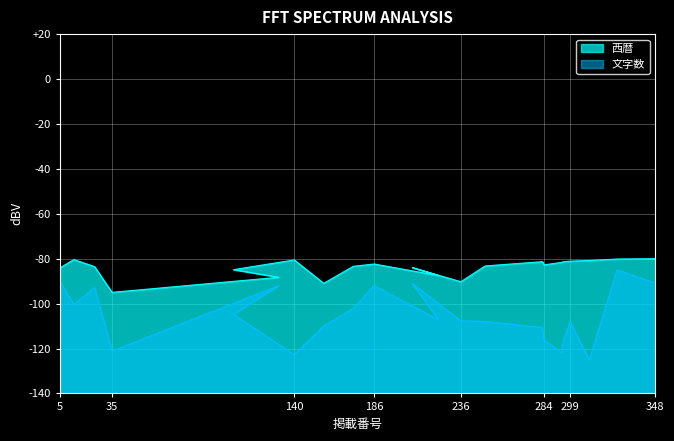

List the labels in order of 文字数 value, largest first.

326, 5, 348, 208, 131, 186, 25, 13, 174, 105, 223, 236, 250, 299, 157, 283, 284, 295, 35, 294, 140, 310